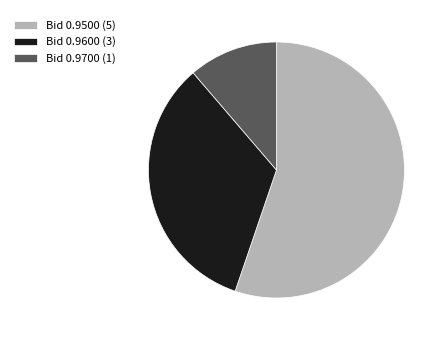

Do Bid 0.9700 (1) and Bid 0.9500 (5) together represent more than half of the pie?

Yes